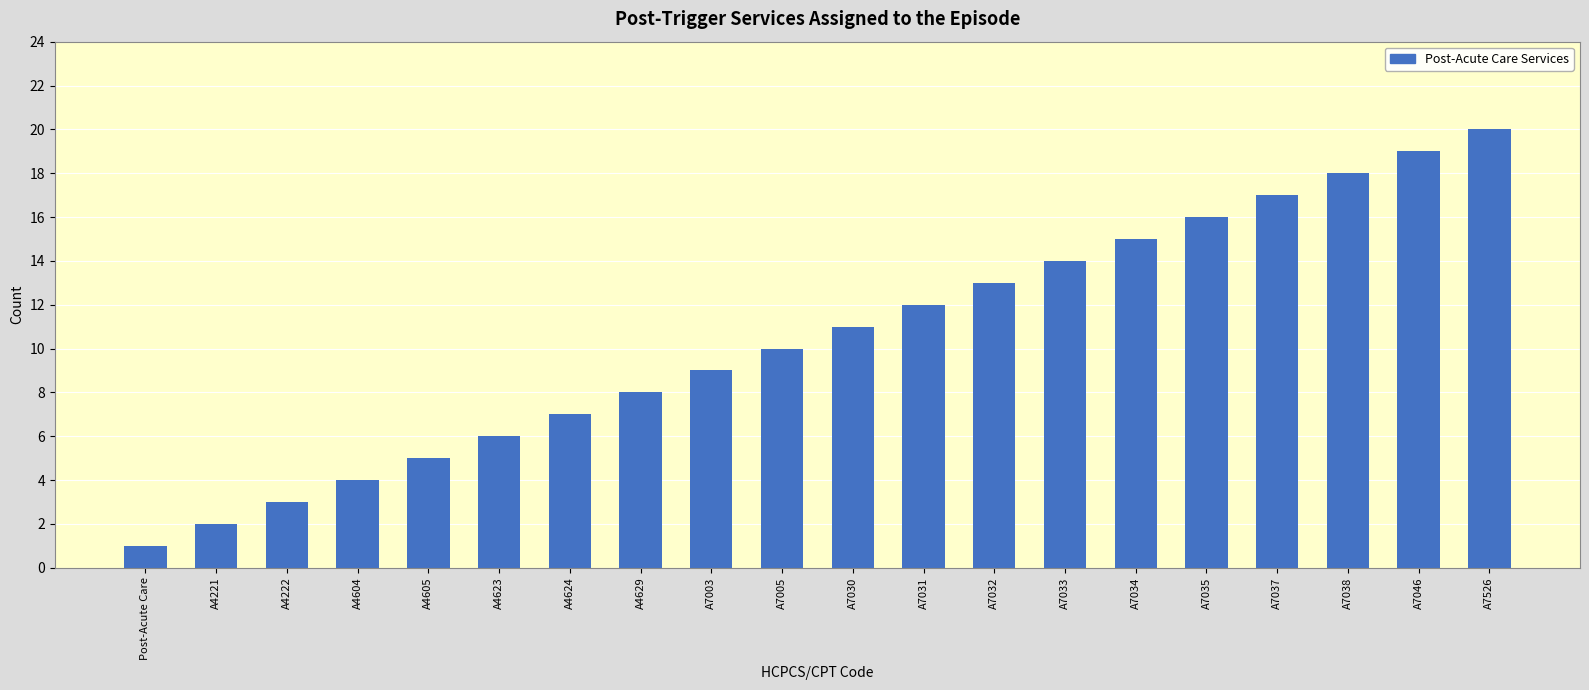

What is the label of the 12th bar from the left?

A7031